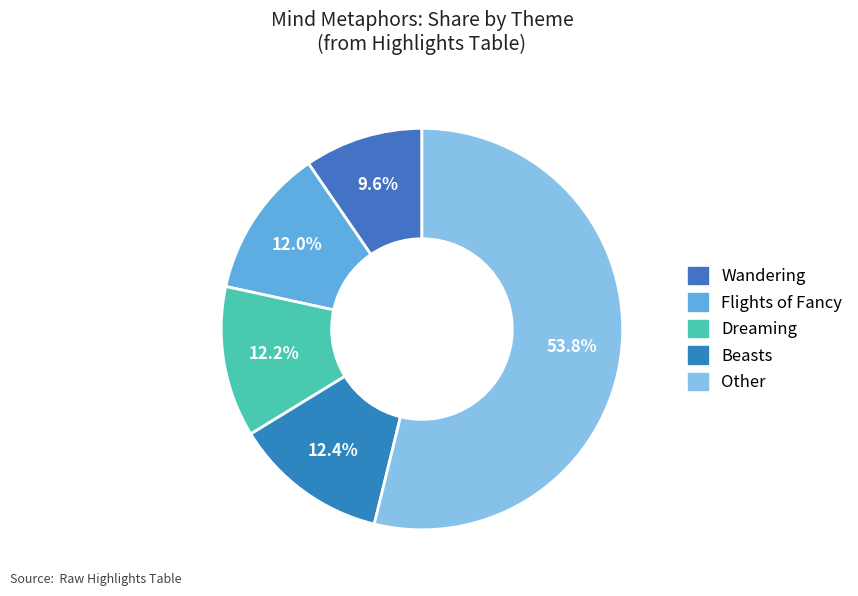

The Flights of Fancy slice represents 12% of the pie. True or false?

True